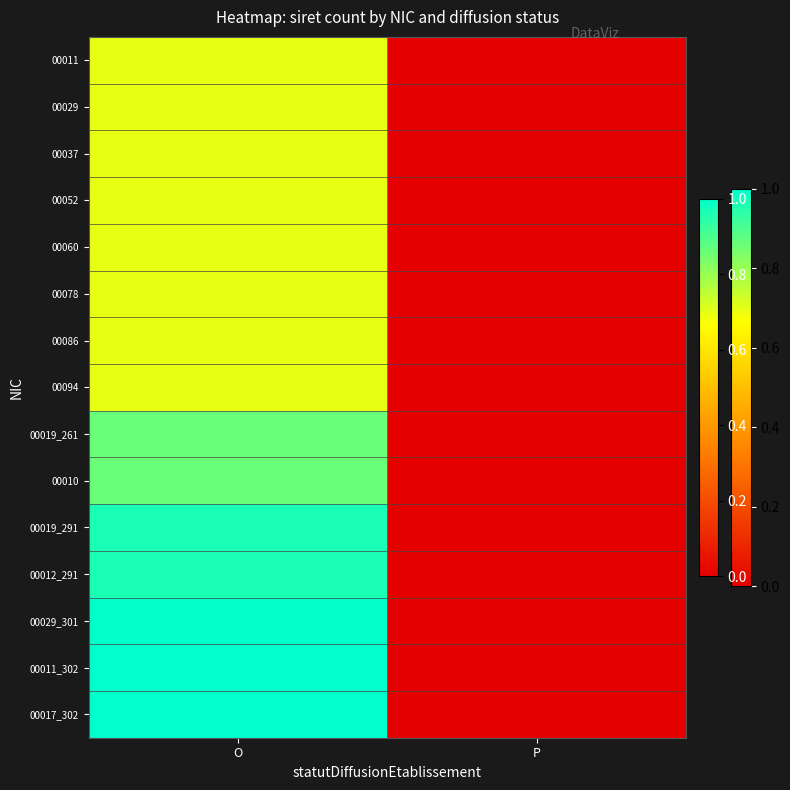

Reading right to left, what are all the values shown in this chart?

00011: P=0.0	O=0.7
00029: P=0.0	O=0.7
00037: P=0.0	O=0.7
00052: P=0.0	O=0.7
00060: P=0.0	O=0.7
00078: P=0.0	O=0.7
00086: P=0.0	O=0.7
00094: P=0.0	O=0.7
00019_261: P=0.0	O=0.9
00010: P=0.0	O=0.9
00019_291: P=0.0	O=1.0
00012_291: P=0.0	O=1.0
00029_301: P=0.0	O=1.0
00011_302: P=0.0	O=1.0
00017_302: P=0.0	O=1.0